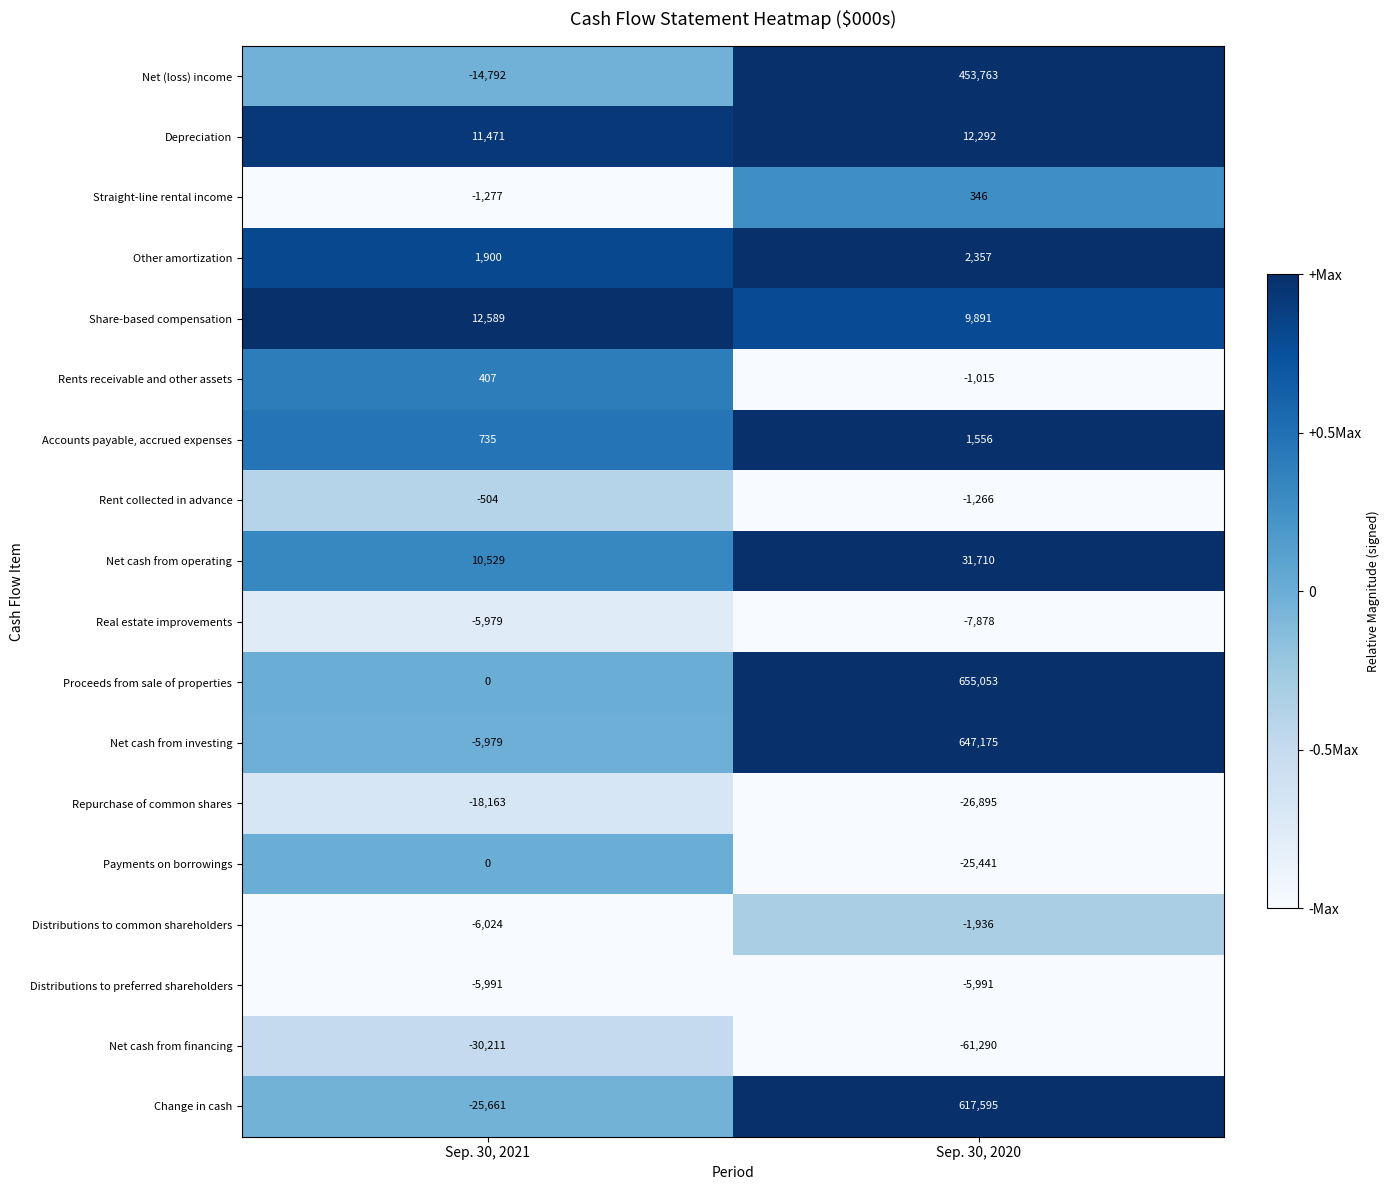

What is the total value across all series at Sep. 30, 2020?

2300026